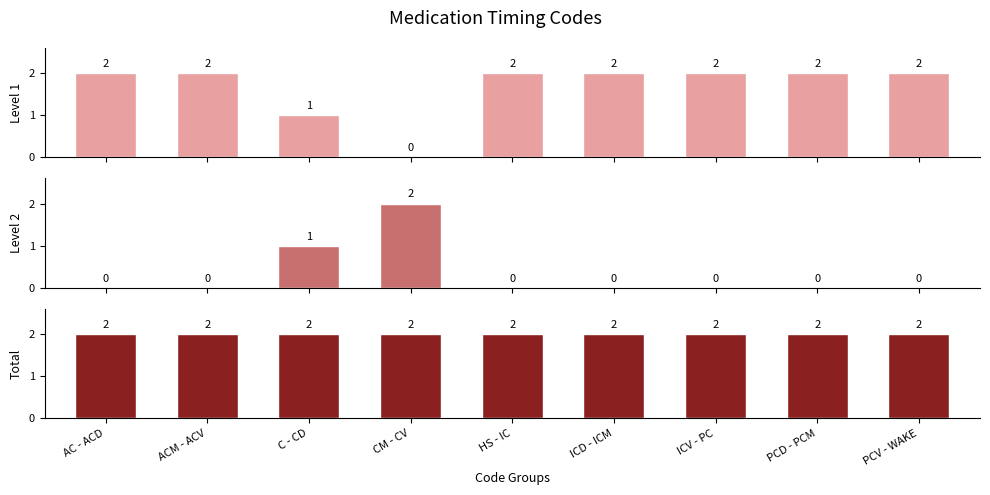

At which label does Level 2 Count reach its peak?

CM - CV